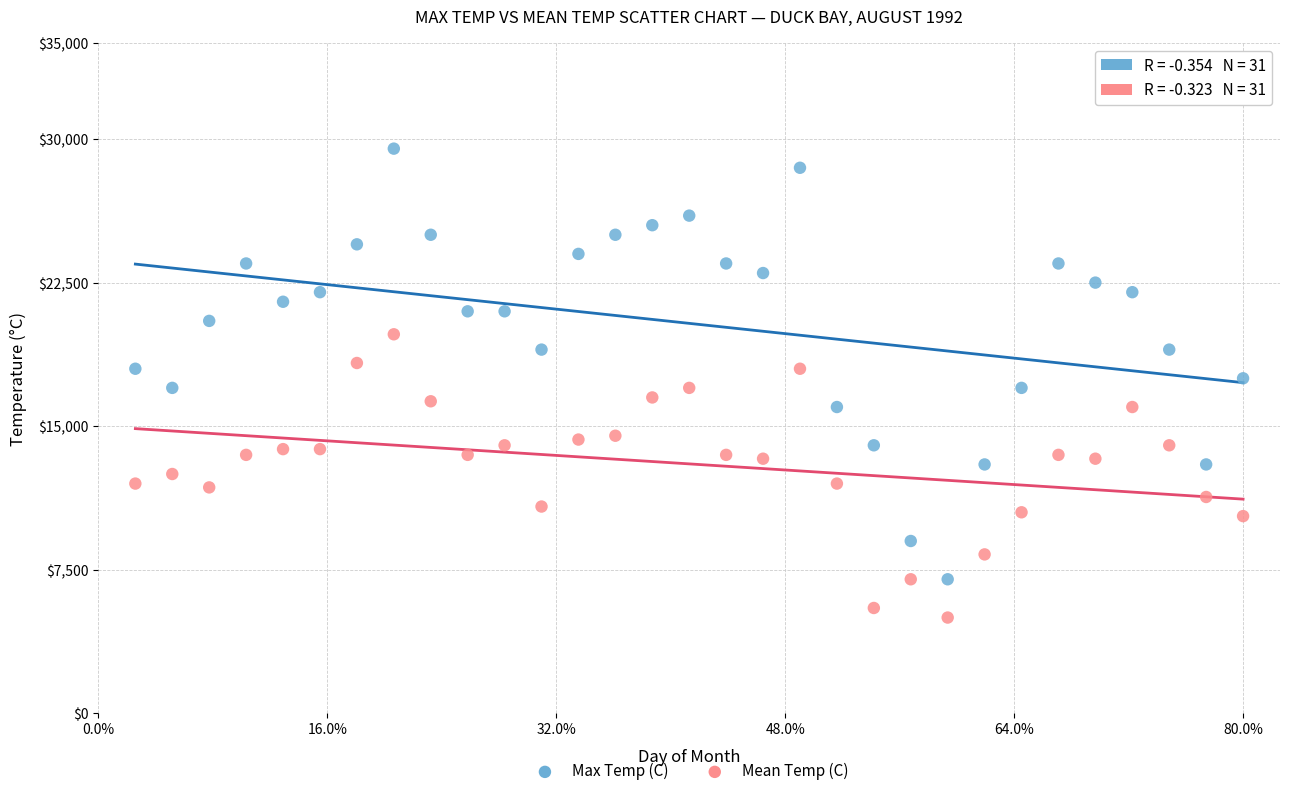

Which series has the largest Y range (max minus min)?

Max Temp (C)